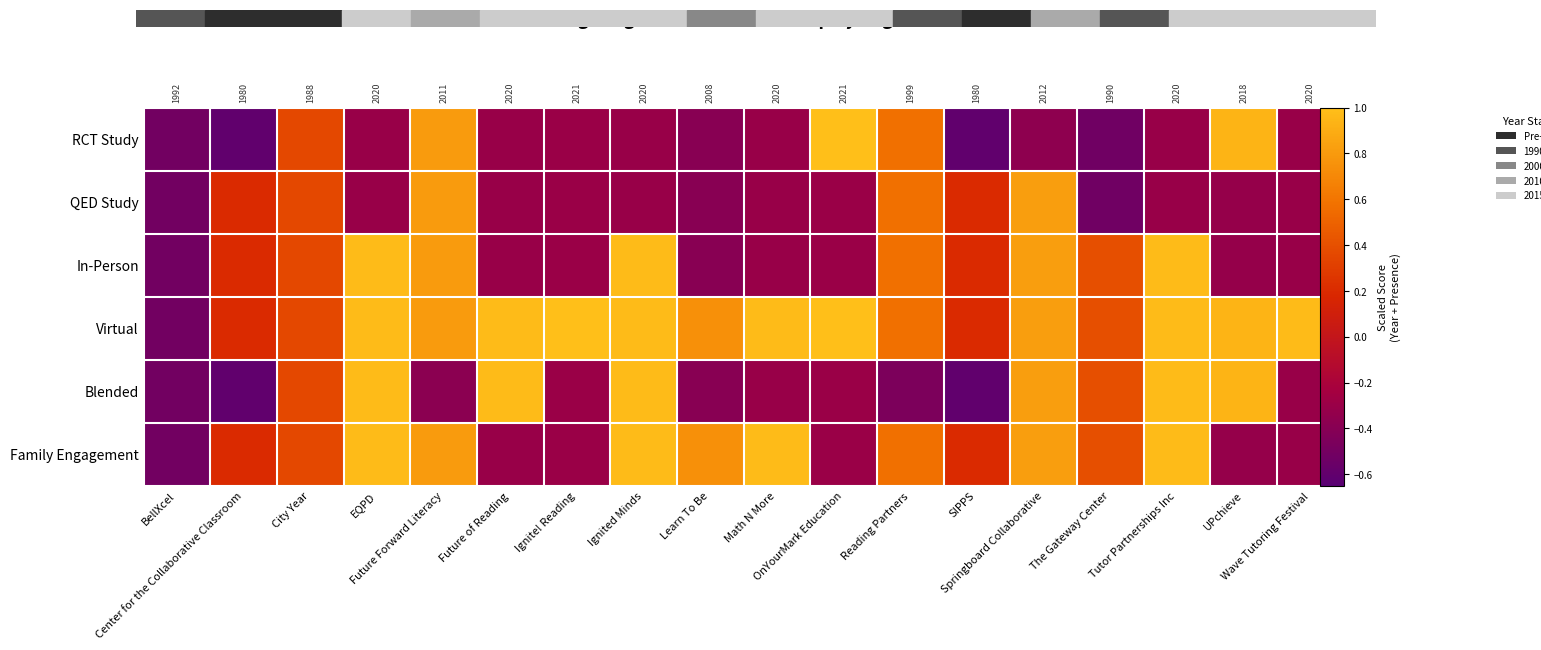

Read the RCT Study value at Reading Partners.

0.6